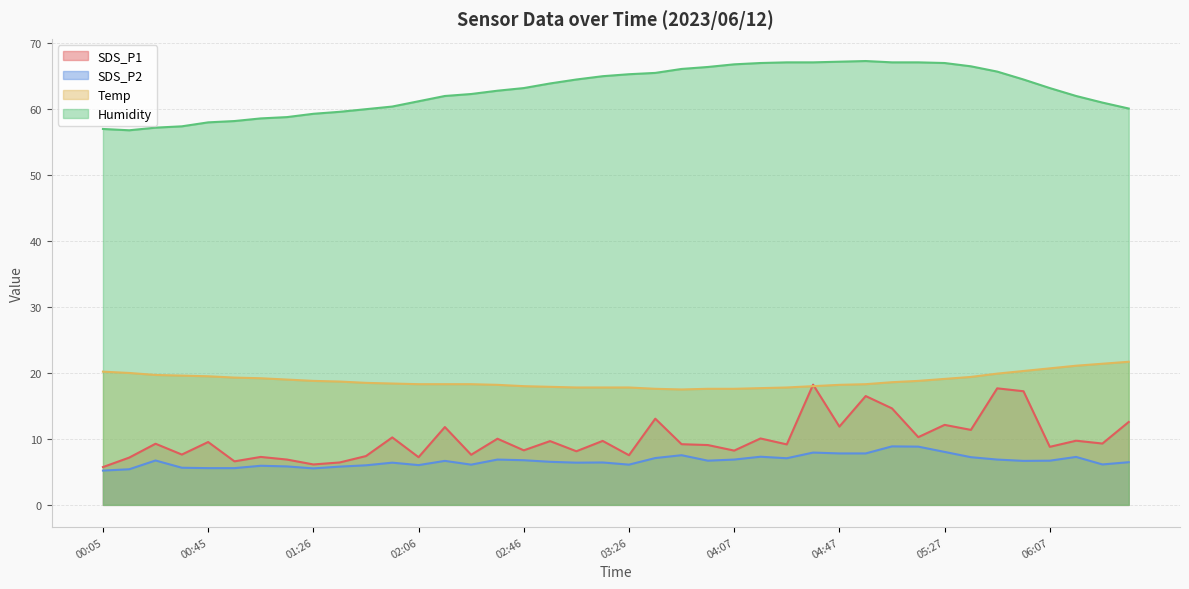

Is it true that SDS_P1 equals 14.6 at 05:07?

True